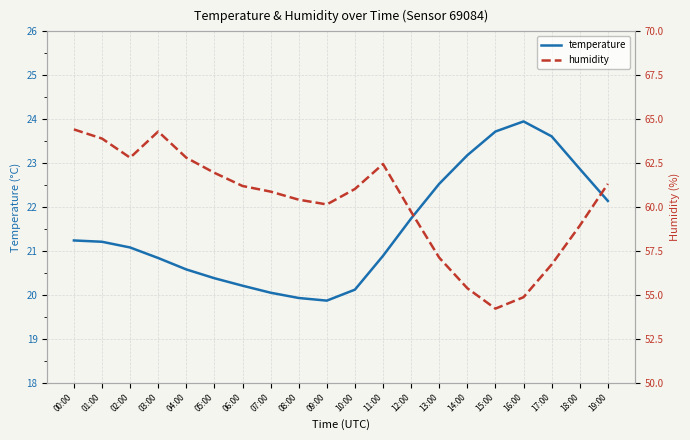

Between 13:00 and 18:00, which is larger?

18:00